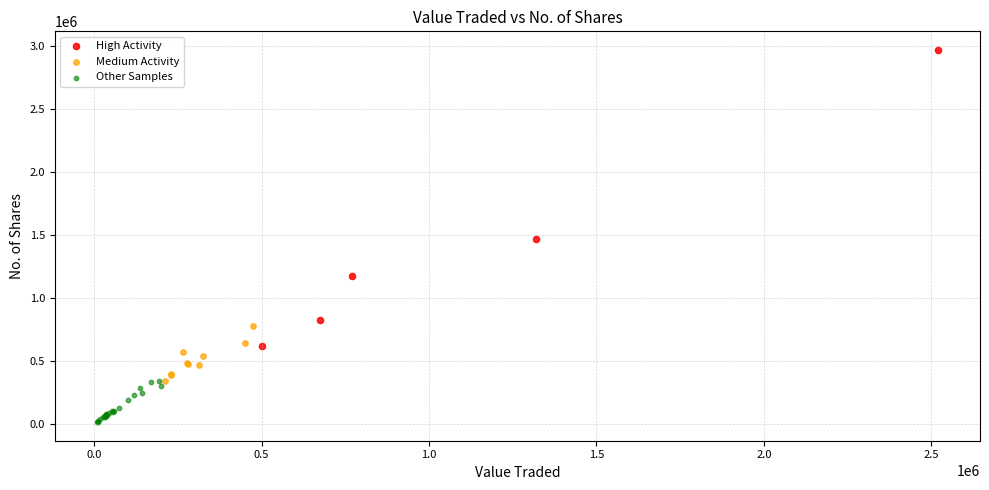

Which series contains the lowest Y value?

Other Samples